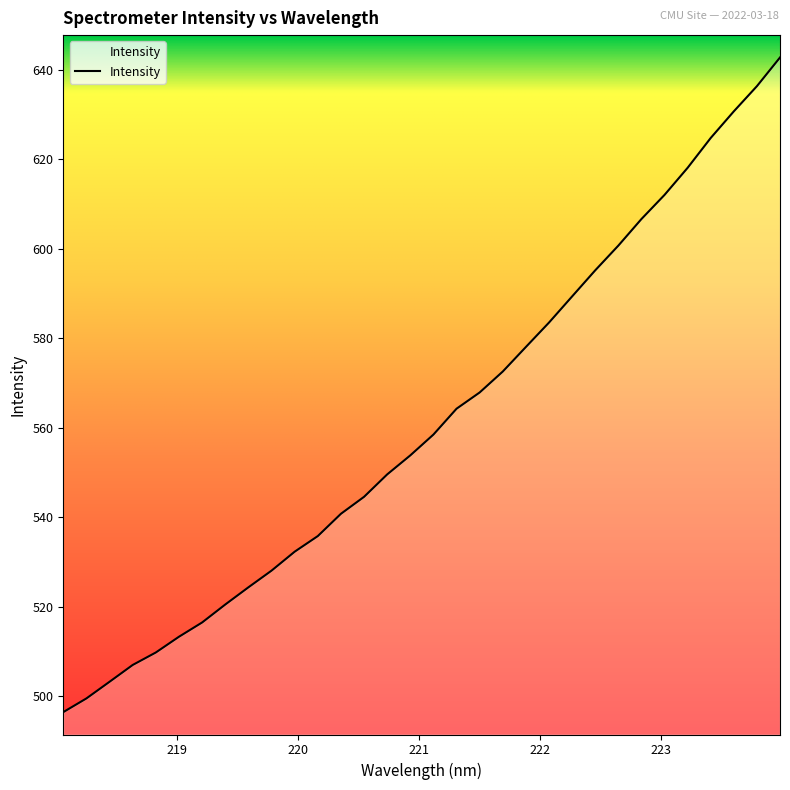

What is the smallest value displayed?

496.4